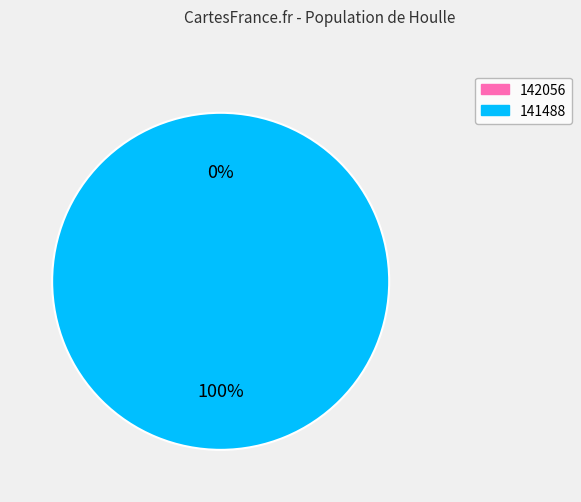

Is it true that 142056 is 1% of the pie?

False